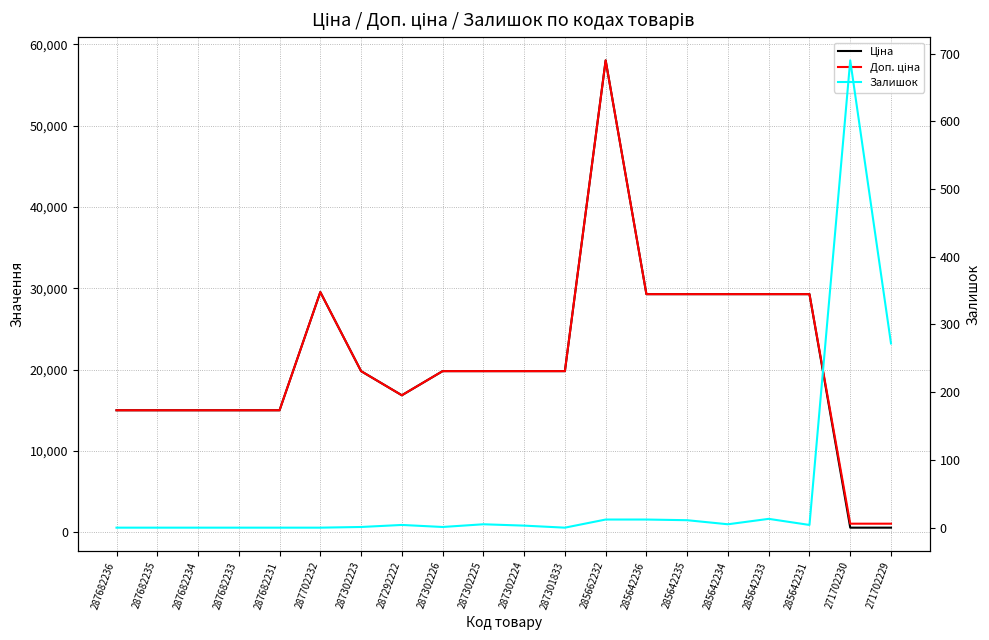

What is the difference between the highest and lowest values at 285642233?

29281.9